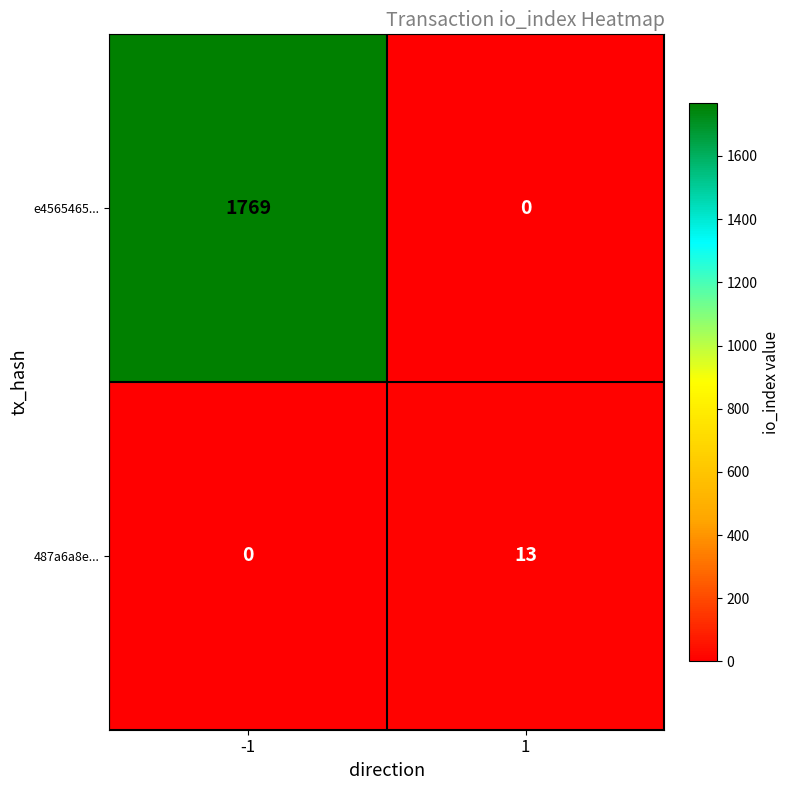

What is the greatest value displayed?

1769